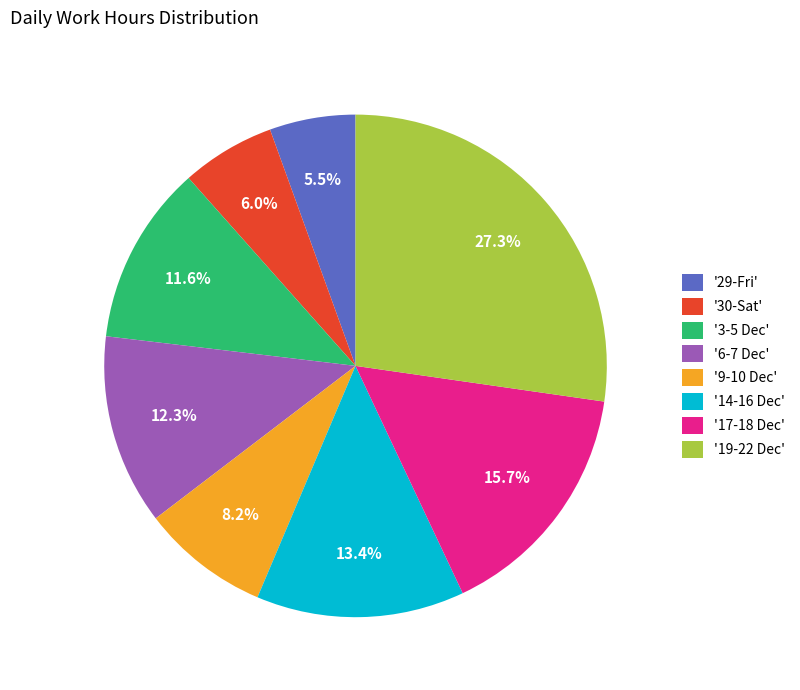

Is there any slice that represents more than half of the pie?

No